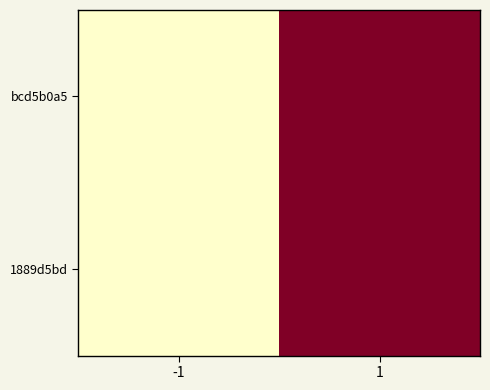

At how many categories does at least one series exceed 0?

1